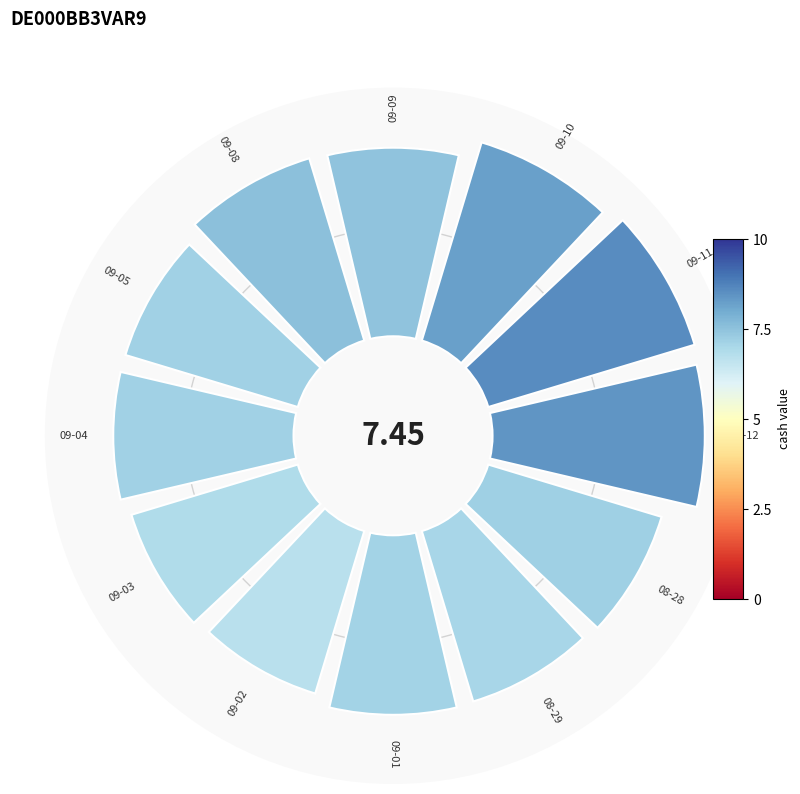

The 4 slice represents 1% of the pie. True or false?

False